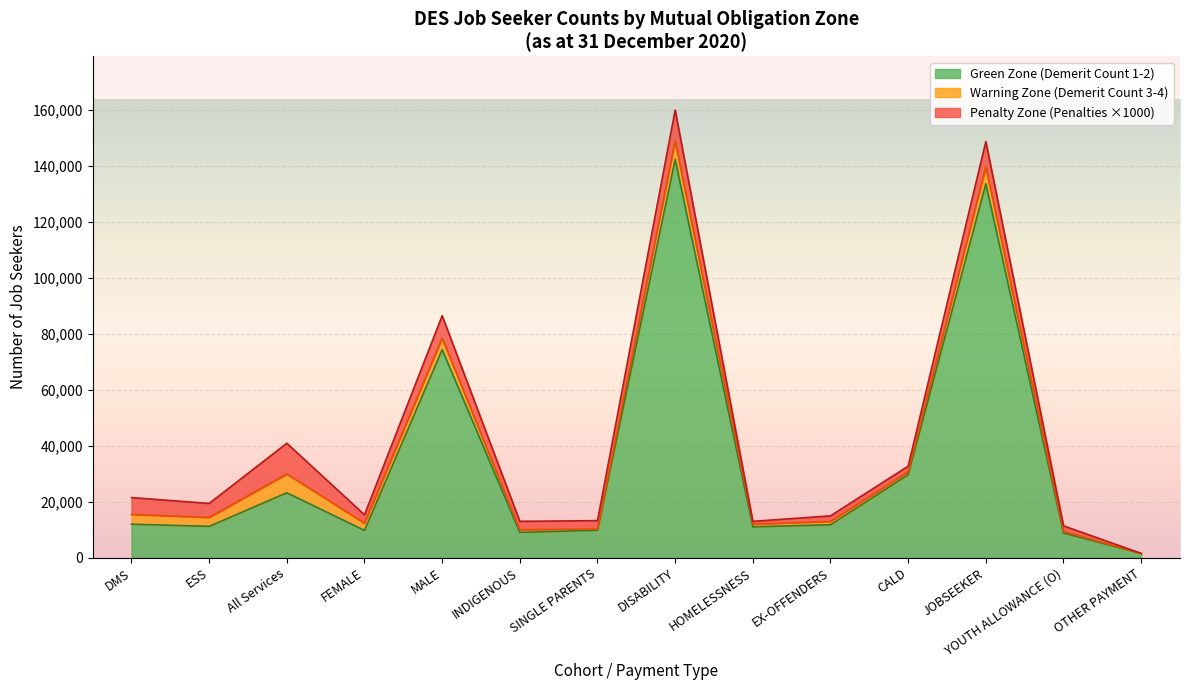

At which label does Green Zone (Demerit Count 1-2) reach its peak?

DISABILITY